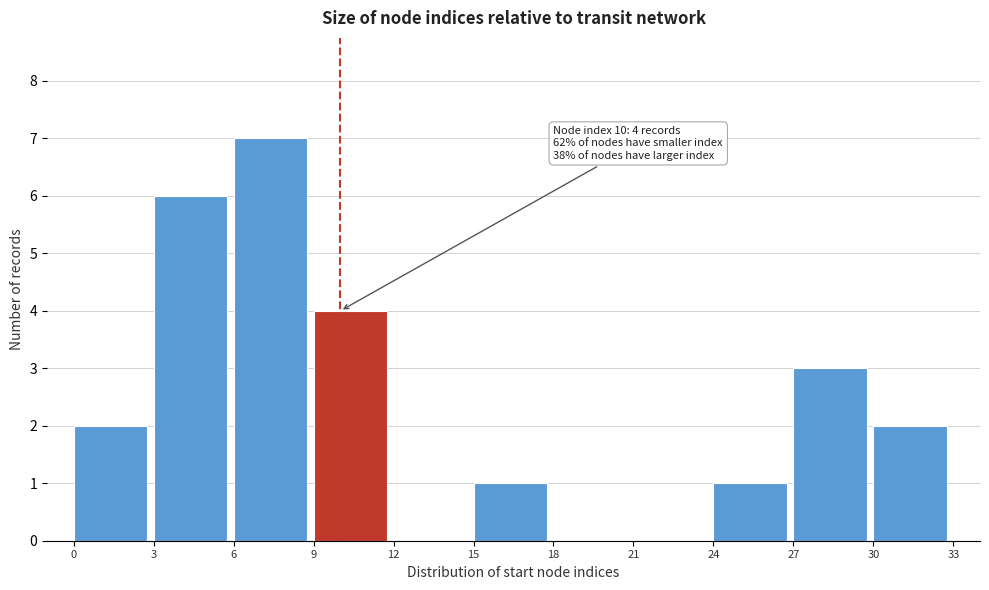

Over which range of the x-axis is the bar tallest?

6 to 9